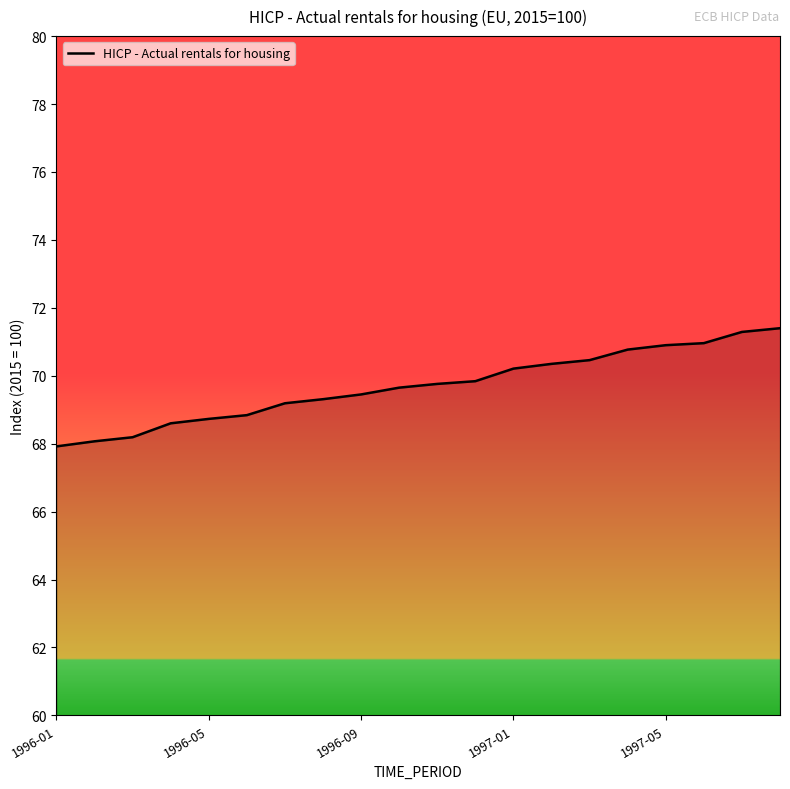

What is the difference between the maximum and minimum values?

3.5